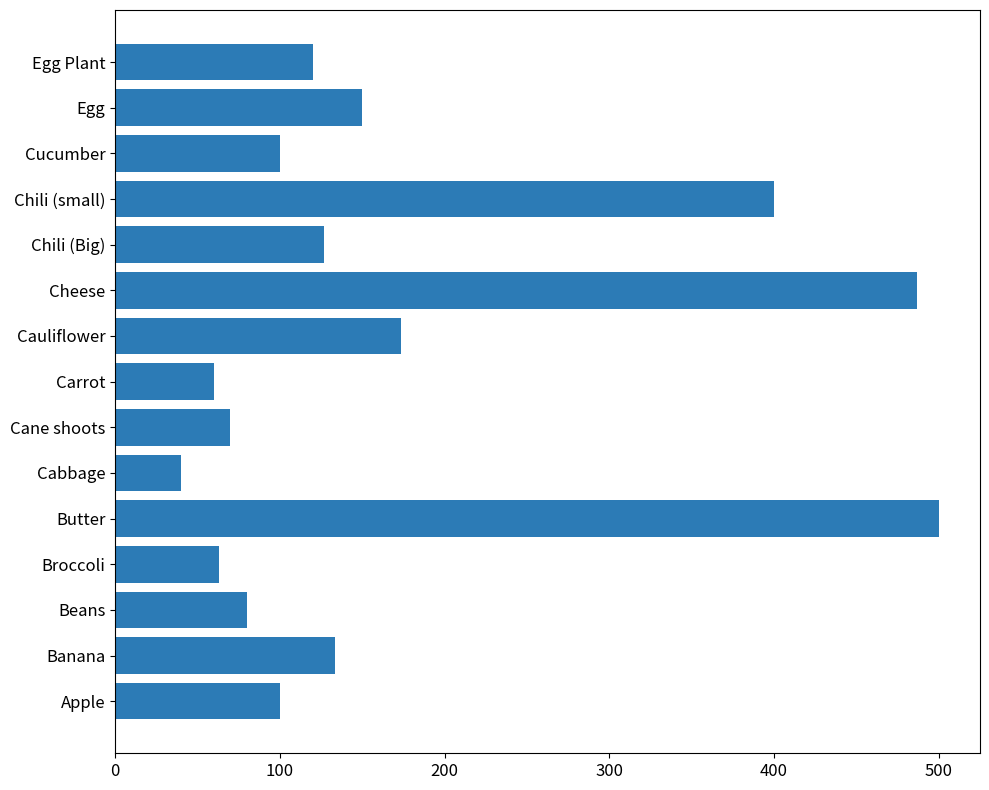

True or false: the data shows 61.4 at Cucumber.

False